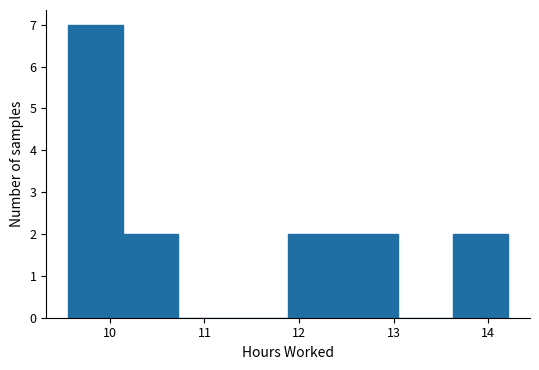

Reading left to right, list every bar in this chart as the range it spans on the x-axis followed by its height. Neither the bar edges nor the heights are printed on the chart, so give them approximately, as read against the axes.

9.6 to 10.1: 7
10.1 to 10.7: 2
10.7 to 11.3: 0
11.3 to 11.9: 0
11.9 to 12.5: 2
12.5 to 13.0: 2
13.0 to 13.6: 0
13.6 to 14.2: 2